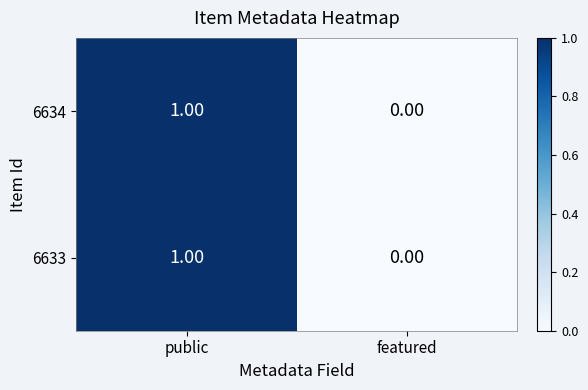

Which category has the highest value in the 6633 series?

public